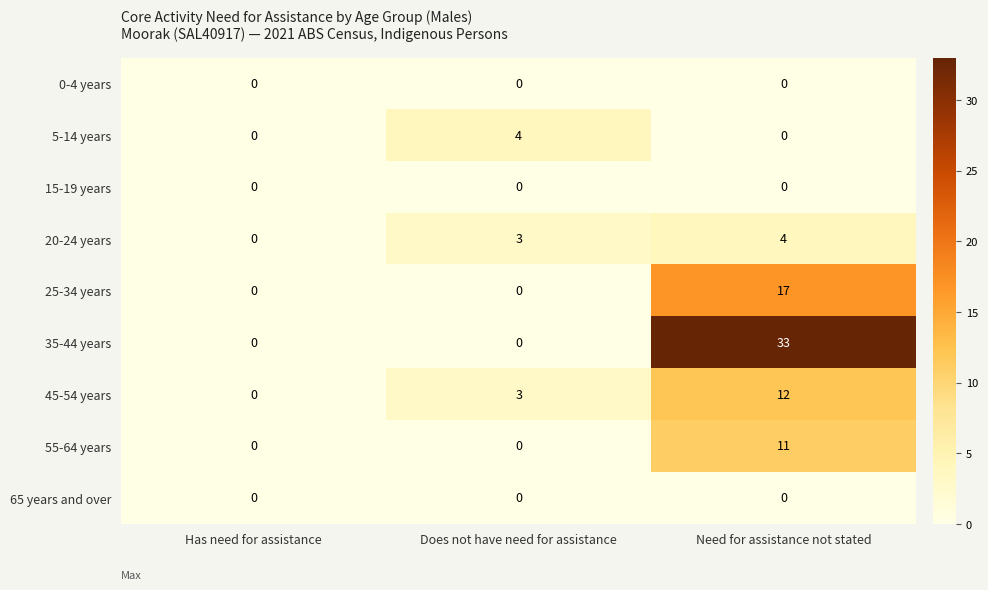

What is the total value across all series at Does not have need for assistance?

10